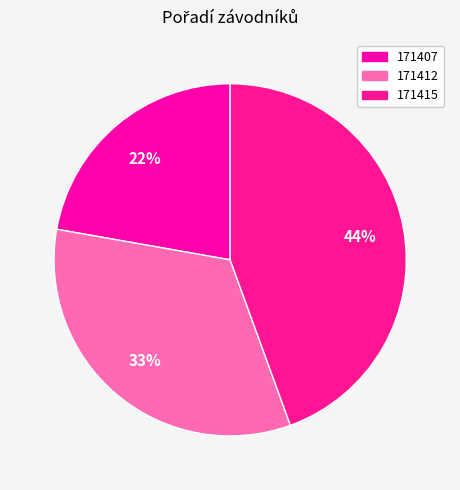

Is it true that 171415 is 55% of the pie?

False